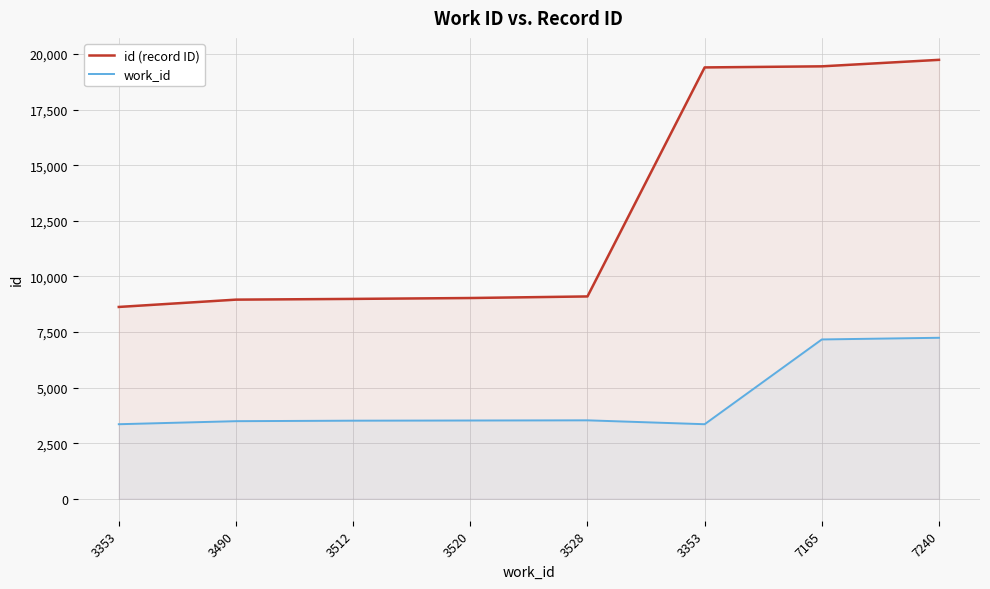

How many values in the id (record ID) series are below 9099?

4